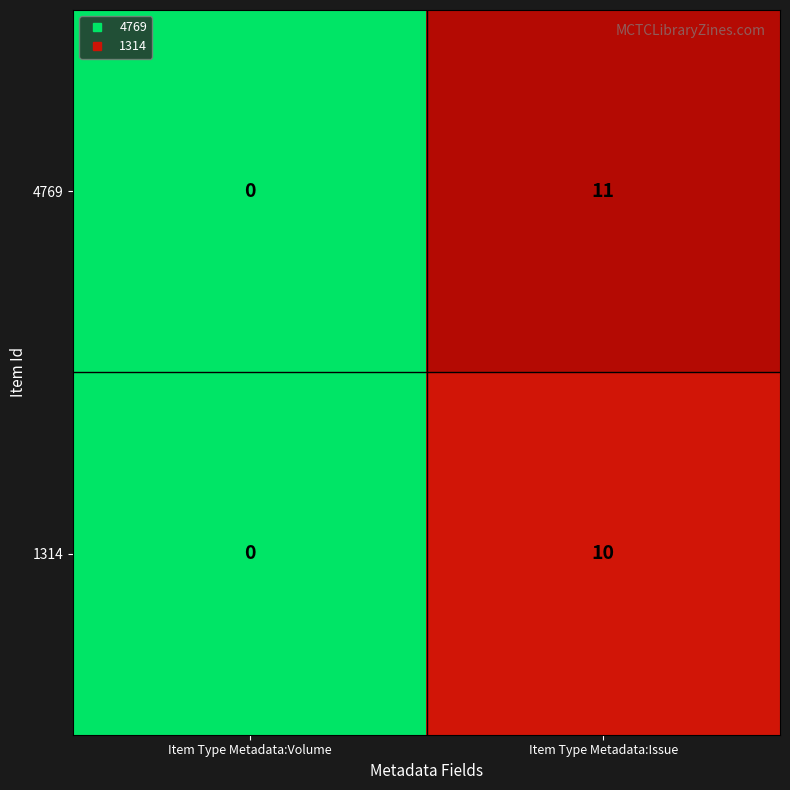

Between Item Type Metadata:Volume and Item Type Metadata:Issue, which series saw the biggest shift?

4769